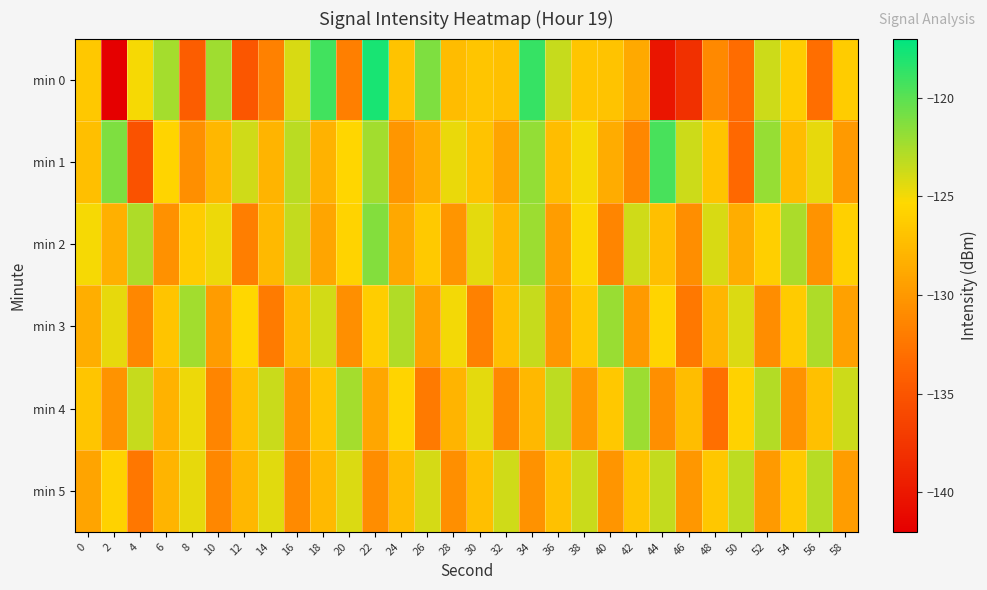

Reading right to left, what are all the values shown in this chart?

min 0: 58=-126.2	56=-133.1	54=-126.1	52=-123.7	50=-133.2	48=-131.1	46=-138.0	44=-140.2	42=-128.8	40=-126.9	38=-126.7	36=-123.5	34=-118.8	32=-127.1	30=-126.7	28=-127.4	26=-121.2	24=-126.9	22=-117.9	20=-131.8	18=-119.2	16=-124.1	14=-131.7	12=-134.9	10=-122.2	8=-134.4	6=-122.5	4=-125.1	2=-142.0	0=-126.5
min 1: 58=-129.8	56=-124.6	54=-127.4	52=-121.9	50=-133.5	48=-126.8	46=-123.7	44=-119.4	42=-131.2	40=-128.6	38=-125.1	36=-127.3	34=-121.8	32=-129.2	30=-126.9	28=-124.7	26=-128.4	24=-130.1	22=-122.3	20=-125.5	18=-128.1	16=-123.1	14=-128.0	12=-123.8	10=-127.8	8=-130.6	6=-125.7	4=-135.2	2=-121.1	0=-127.2
min 2: 58=-125.9	56=-130.3	54=-122.6	52=-126.0	50=-128.5	48=-124.1	46=-130.7	44=-127.2	42=-123.8	40=-131.4	38=-125.3	36=-129.6	34=-122.1	32=-127.8	30=-124.5	28=-130.2	26=-126.4	24=-128.9	22=-121.3	20=-125.7	18=-129.1	16=-123.4	14=-127.6	12=-131.9	10=-124.8	8=-126.2	6=-130.5	4=-122.7	2=-128.3	0=-125.1
min 3: 58=-129.4	56=-122.7	54=-126.3	52=-130.8	50=-124.2	48=-127.9	46=-132.3	44=-125.6	42=-129.8	40=-122.0	38=-126.5	36=-130.0	34=-123.5	32=-127.2	30=-131.7	28=-125.0	26=-129.3	24=-122.8	22=-126.1	20=-130.6	18=-123.9	16=-127.5	14=-132.1	12=-125.4	10=-129.7	8=-122.3	6=-126.8	4=-131.2	2=-124.6	0=-128.4
min 4: 58=-123.7	56=-127.1	54=-130.4	52=-122.9	50=-125.8	48=-133.0	46=-127.3	44=-130.6	42=-122.1	40=-126.5	38=-129.9	36=-123.2	34=-127.7	32=-131.1	30=-124.5	28=-128.0	26=-132.2	24=-125.6	22=-129.0	20=-122.4	18=-126.8	16=-130.2	14=-123.6	12=-127.0	10=-131.4	8=-124.8	6=-128.1	4=-123.5	2=-130.3	0=-126.7
min 5: 58=-129.6	56=-123.0	54=-126.4	52=-129.8	50=-123.2	48=-126.6	46=-130.0	44=-123.4	42=-126.8	40=-130.2	38=-123.6	36=-127.0	34=-130.4	32=-123.8	30=-127.2	28=-130.6	26=-124.0	24=-127.4	22=-130.8	20=-124.2	18=-127.6	16=-131.0	14=-124.4	12=-127.8	10=-131.2	8=-124.6	6=-128.0	4=-132.4	2=-125.8	0=-129.2